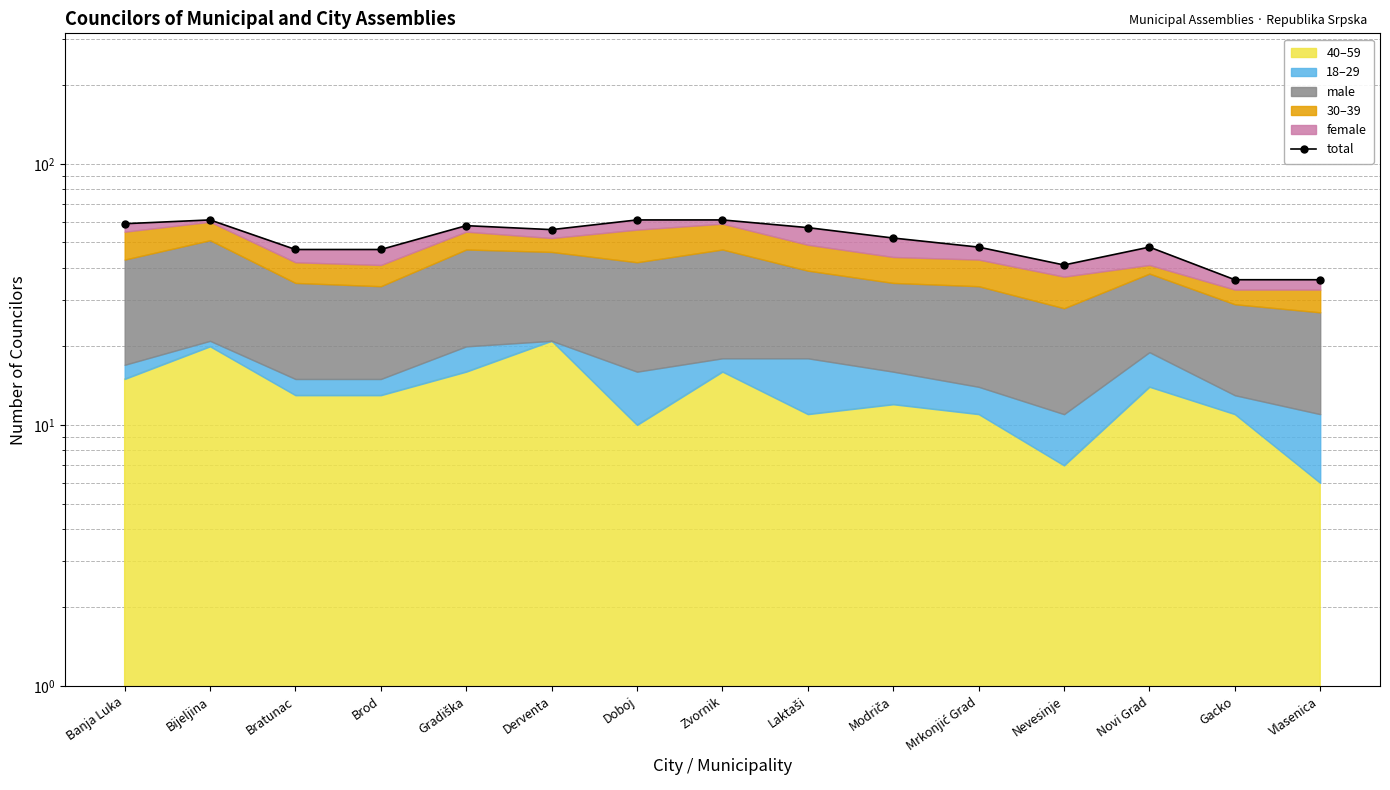

What is the minimum value shown in the chart?

36